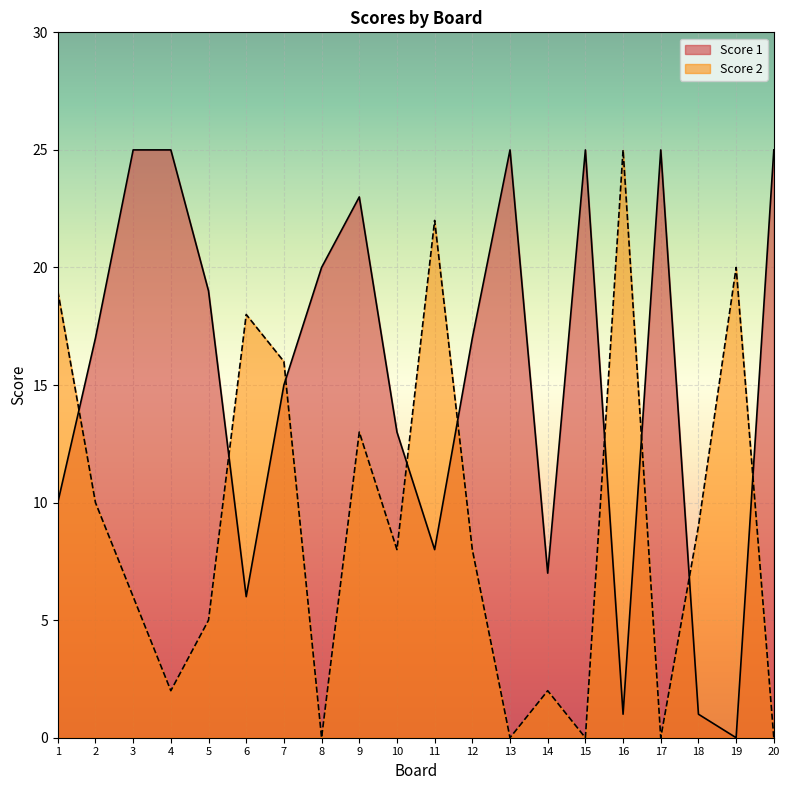

The Score 1 series shows 20 at 8. True or false?

True